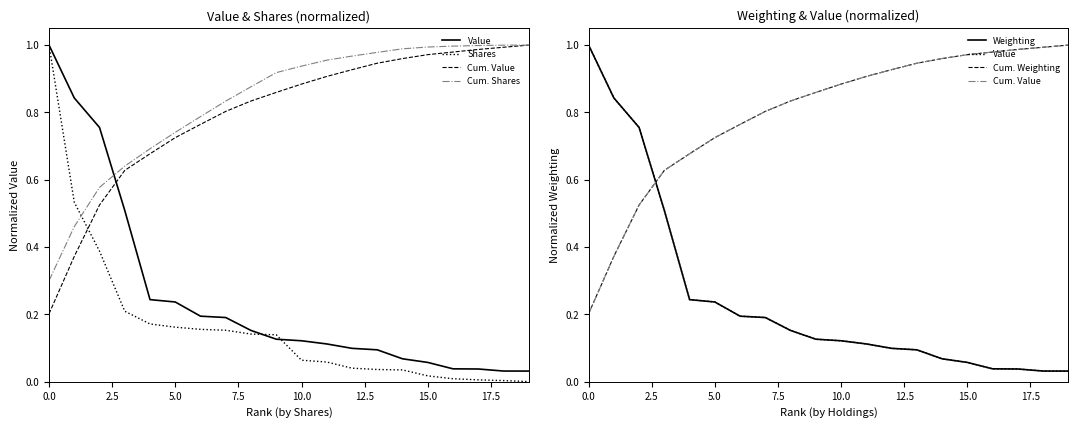

What are all the series names shown in the legend?

Value, Shares, Cum. Value, Cum. Shares, Weighting, Cum. Weighting